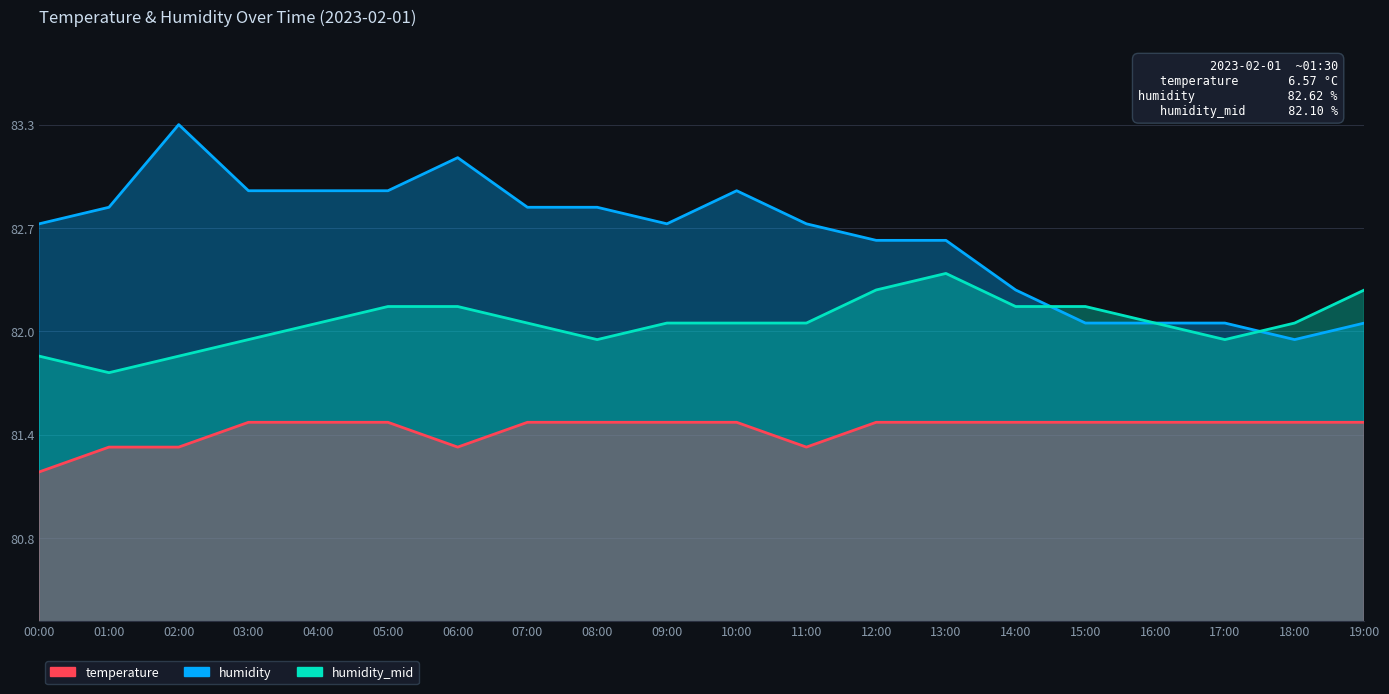

The humidity_mid series shows 81.9 at 00:00. True or false?

True